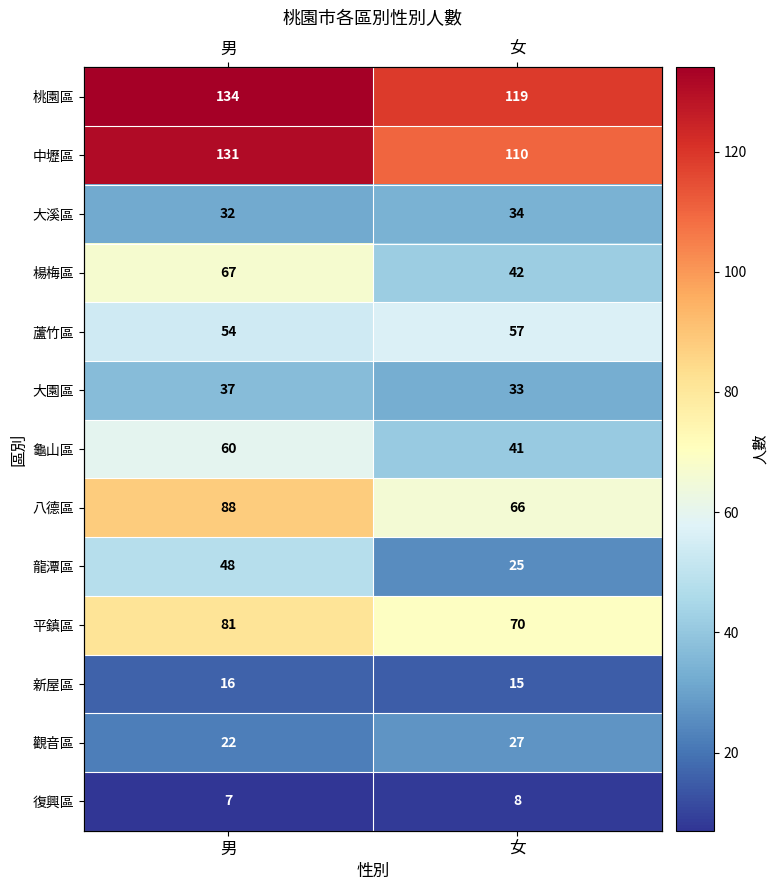

Where is 蘆竹區 nearest to the value 55?

男